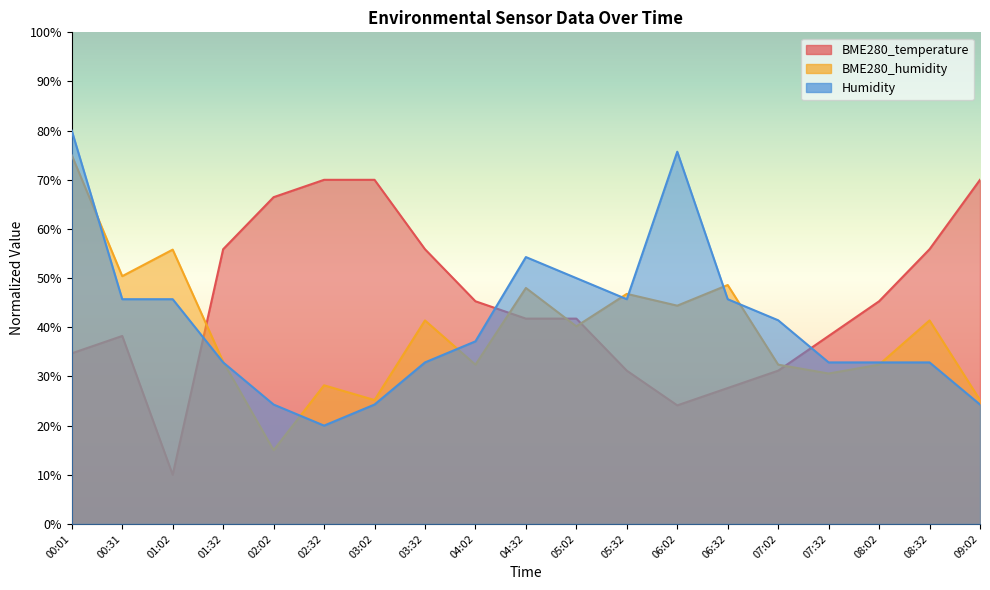

What is the difference between the maximum and second lowest values in the BME280_humidity series?

49.8